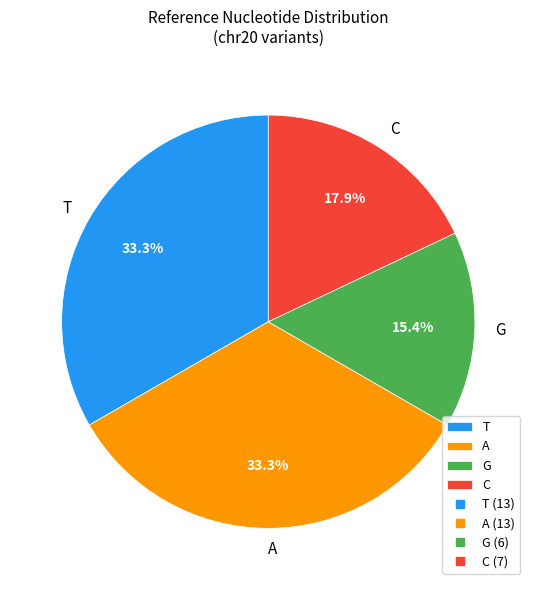

How many slices are in this pie chart?

4